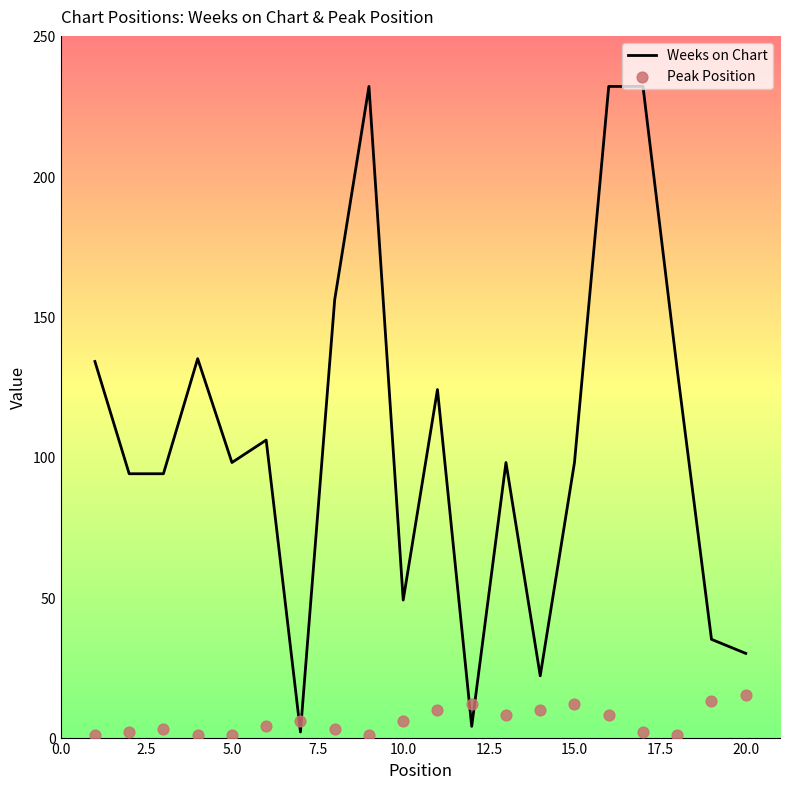

The value of Weeks on Chart at 10.0 is 49. True or false?

True